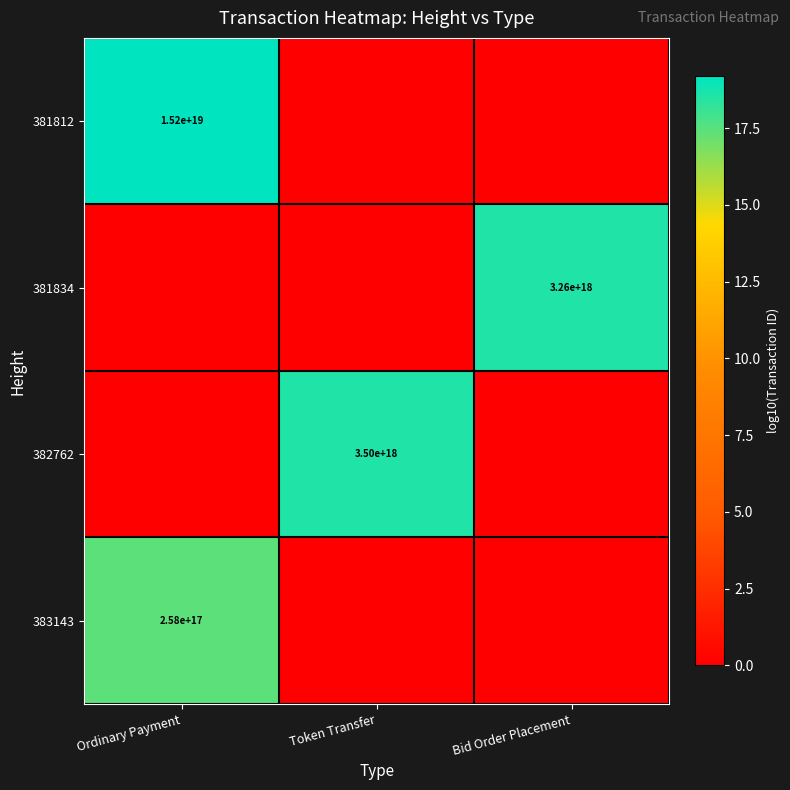

Which has a higher value, Token Transfer or Bid Order Placement?

Token Transfer